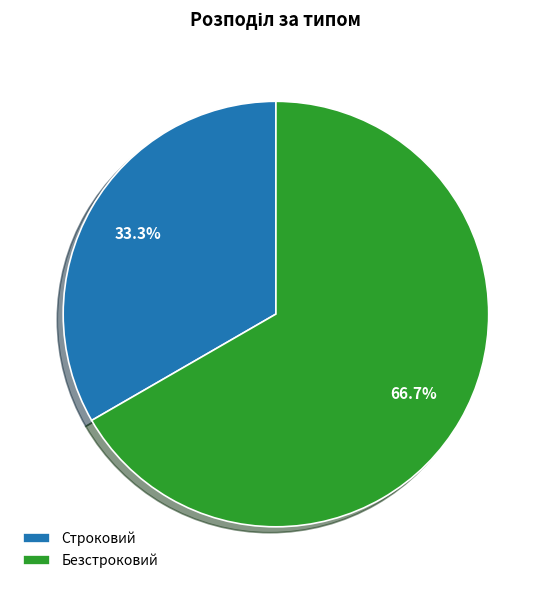

What is the majority slice?

Безстроковий